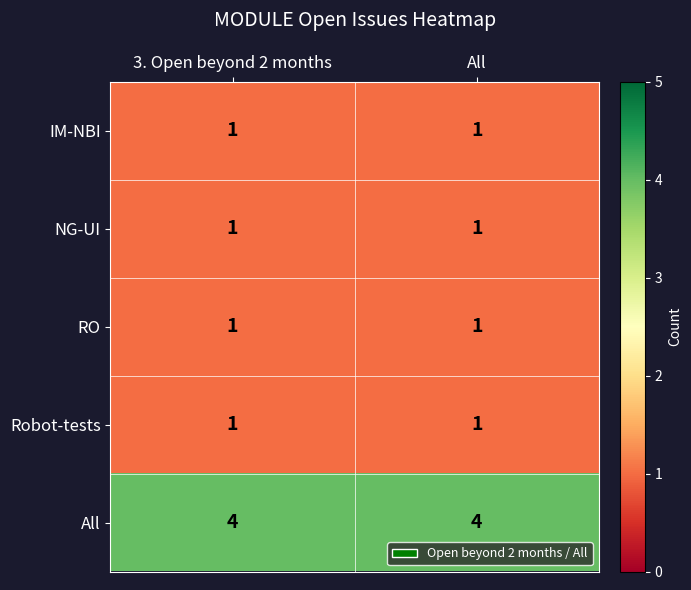

The value of All at All is 4. True or false?

True